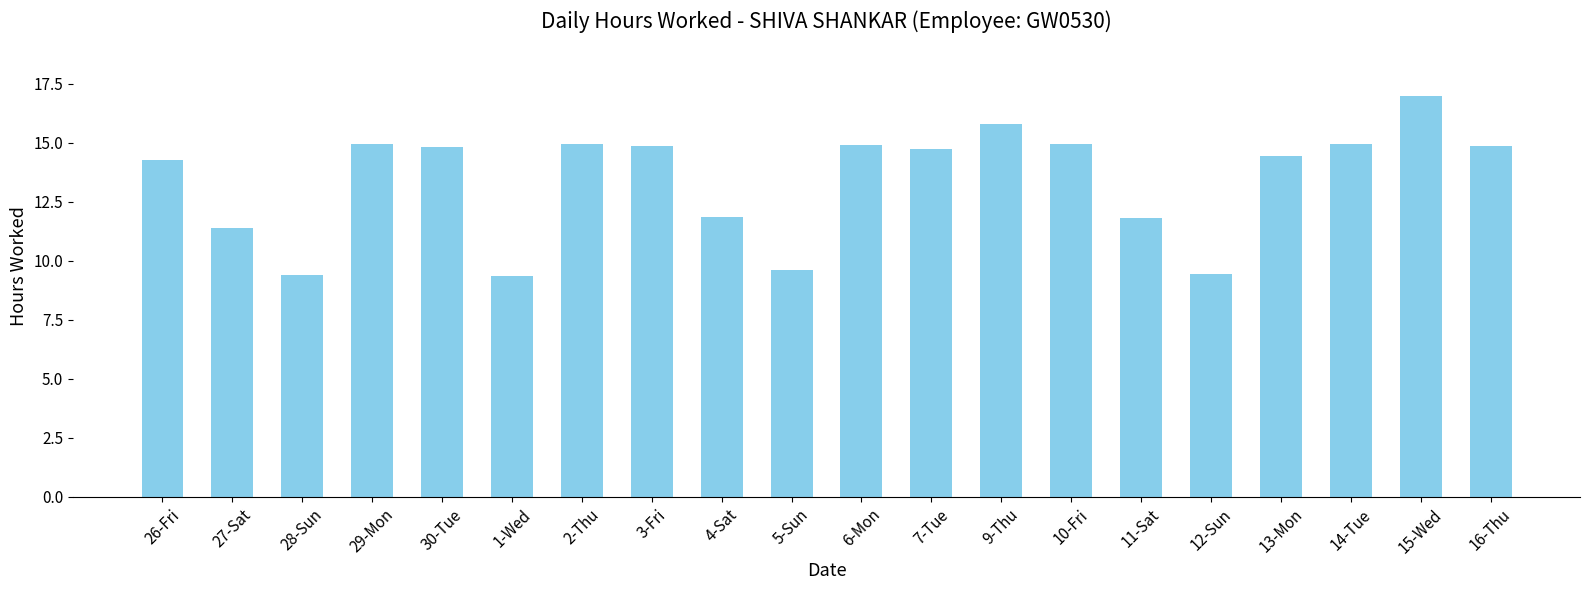

What is the difference between the maximum and minimum values?

7.6